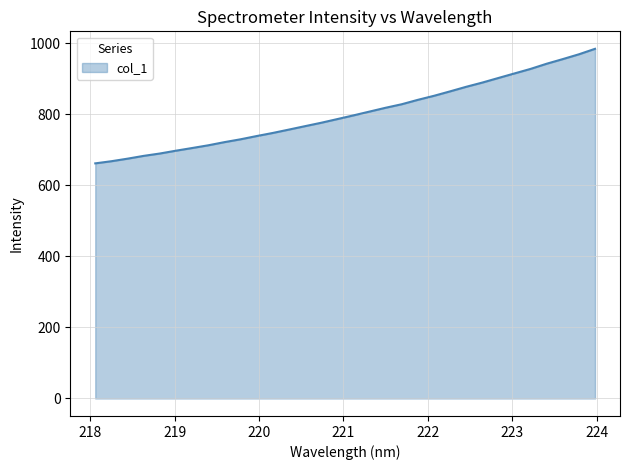

What is the greatest value displayed?

984.5